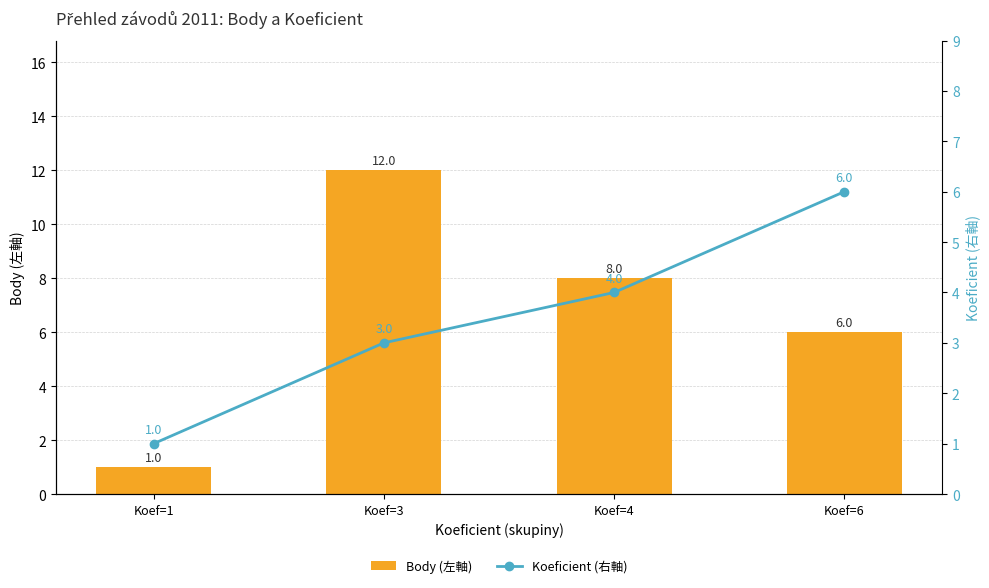

Which category has the highest value in the Body (左軸) series?

Koef=3